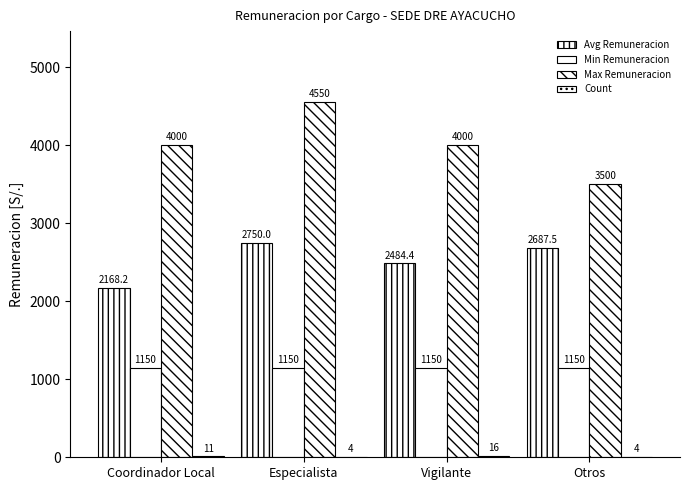

At which category does the chart reach its peak across all series?

Especialista